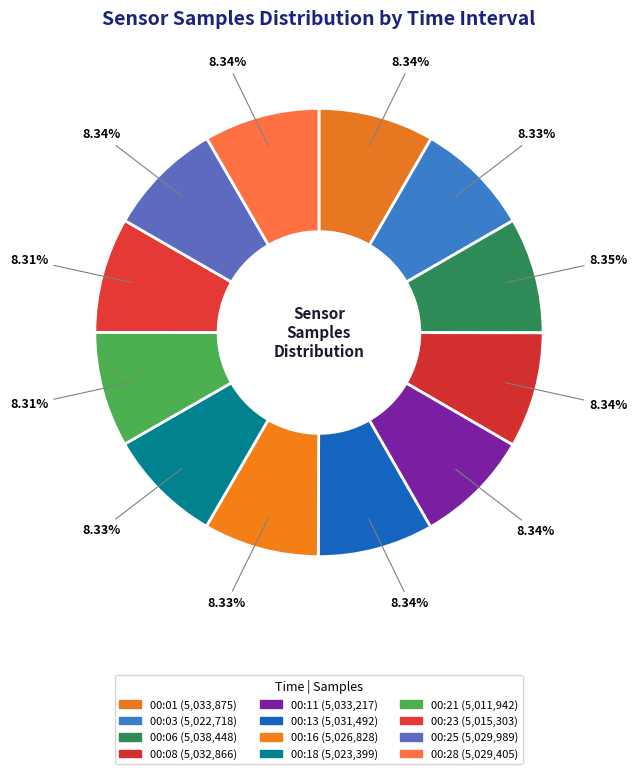

Is there any slice that represents more than half of the pie?

No